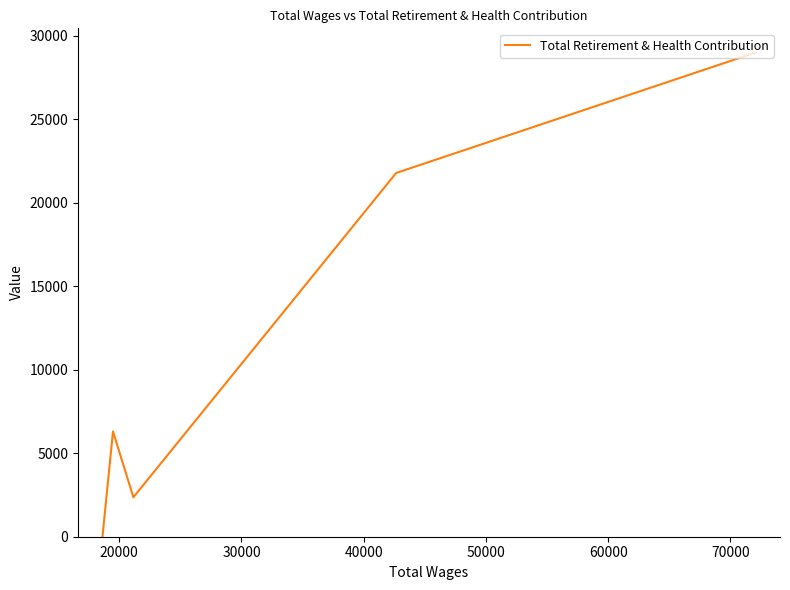

How many points are lower than both their immediate neighbors (excluding endpoints)?

1